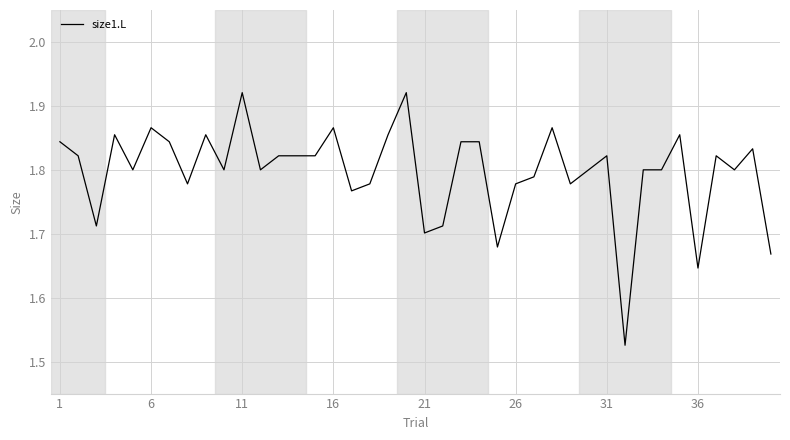

What is the difference between the maximum and minimum values?

0.4